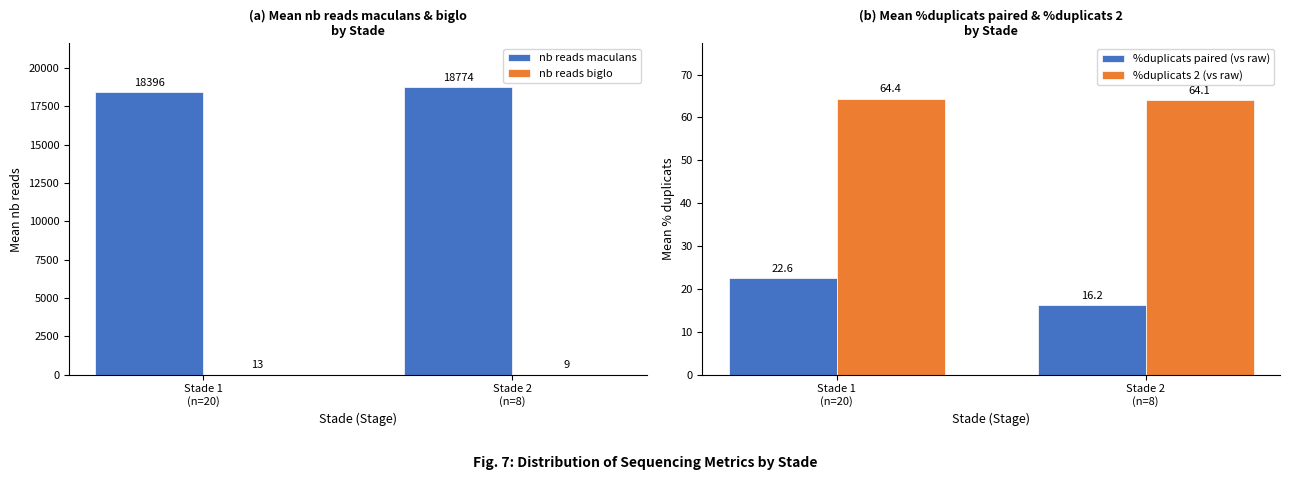

At which category is the sum across all series the highest?

Stade 2
(n=8)